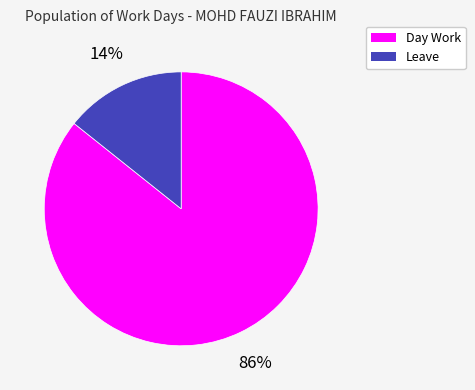

What is the ratio of the value at Leave to the value at Day Work?

0.2